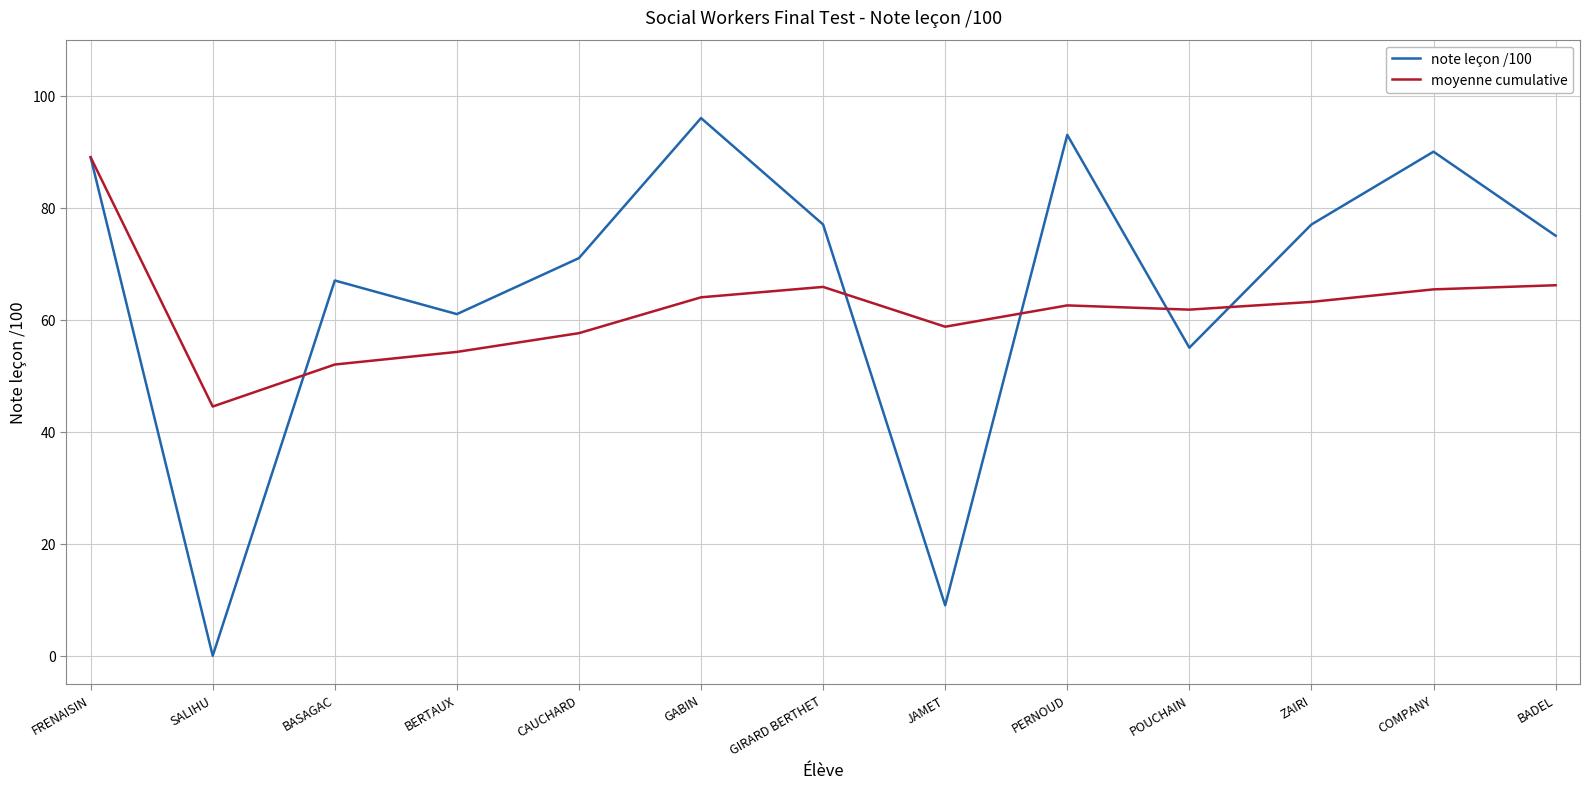

Which category has the lowest value in the moyenne cumulative series?

SALIHU